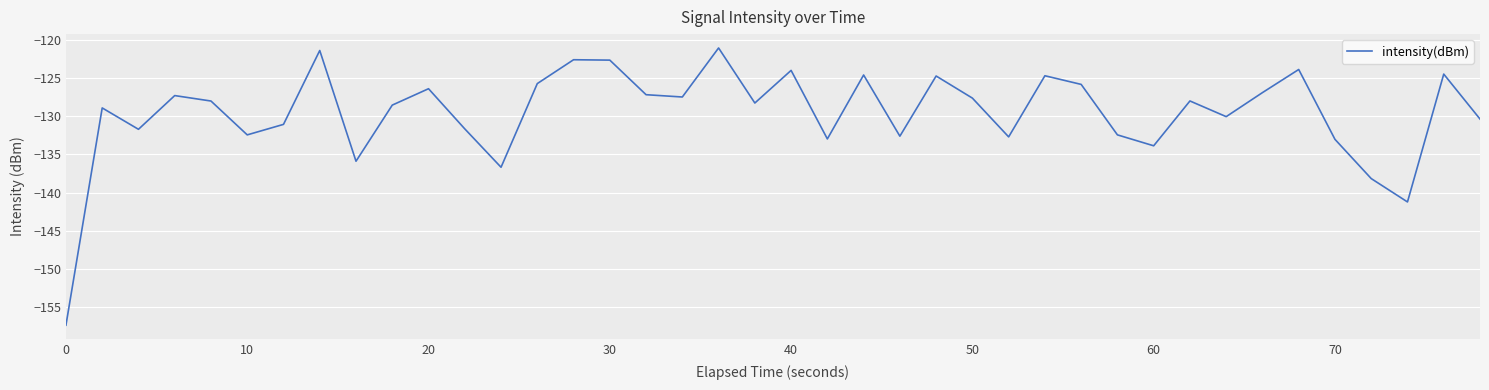

What is the smallest value displayed?

-157.4